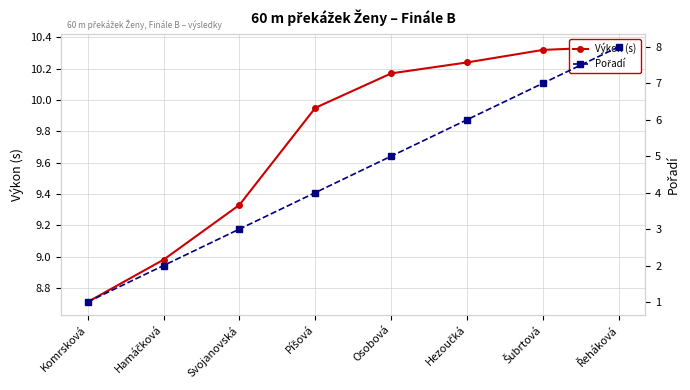

Which series changed the most between Hamáčková and Osobová?

Pořadí